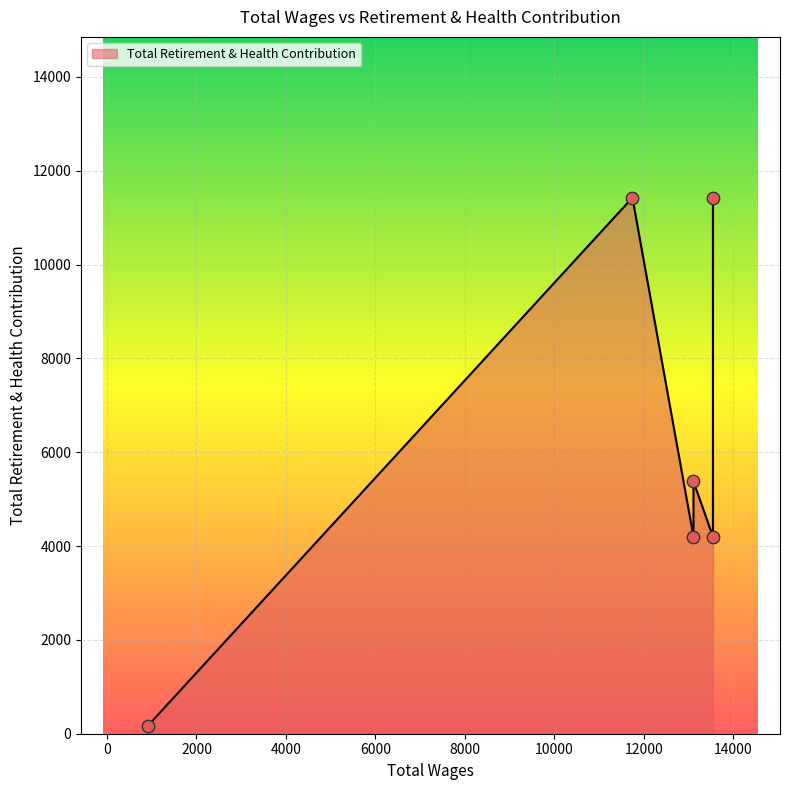

What is the ratio of the value at 13549.0 to the value at 919.0?

24.0